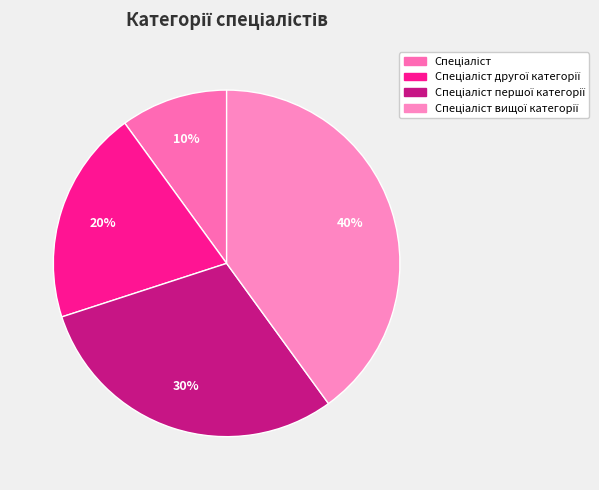

How many segments does this pie chart have?

4